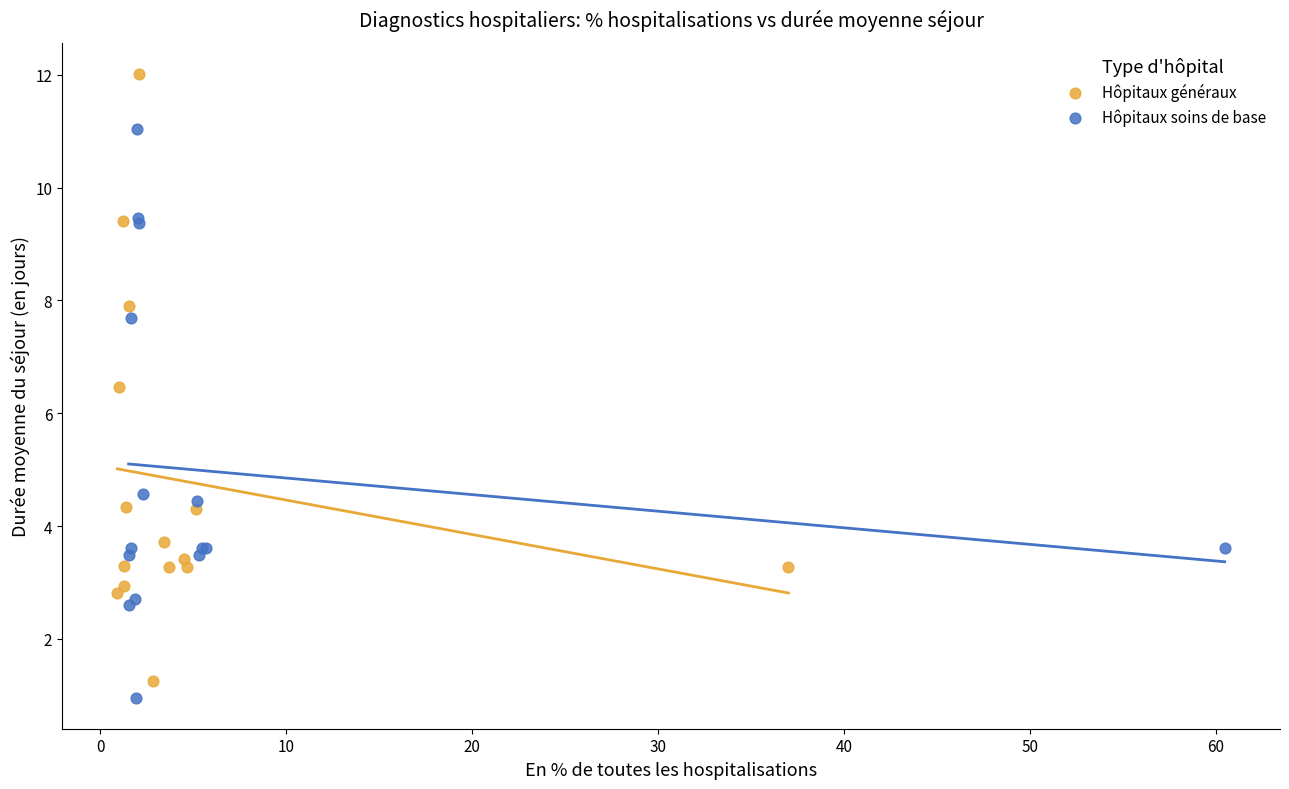

Which series has the largest Y range (max minus min)?

Hôpitaux généraux